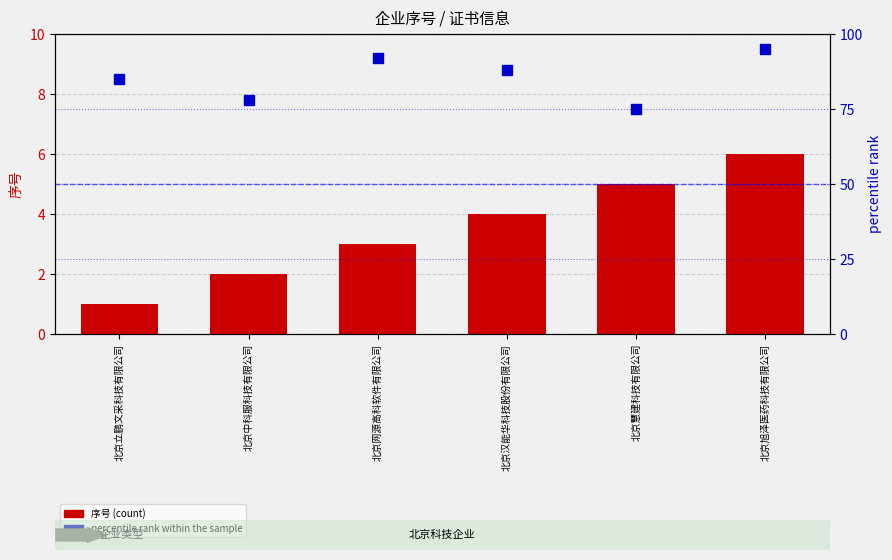

Which series reaches the minimum Y coordinate?

序号 (count)